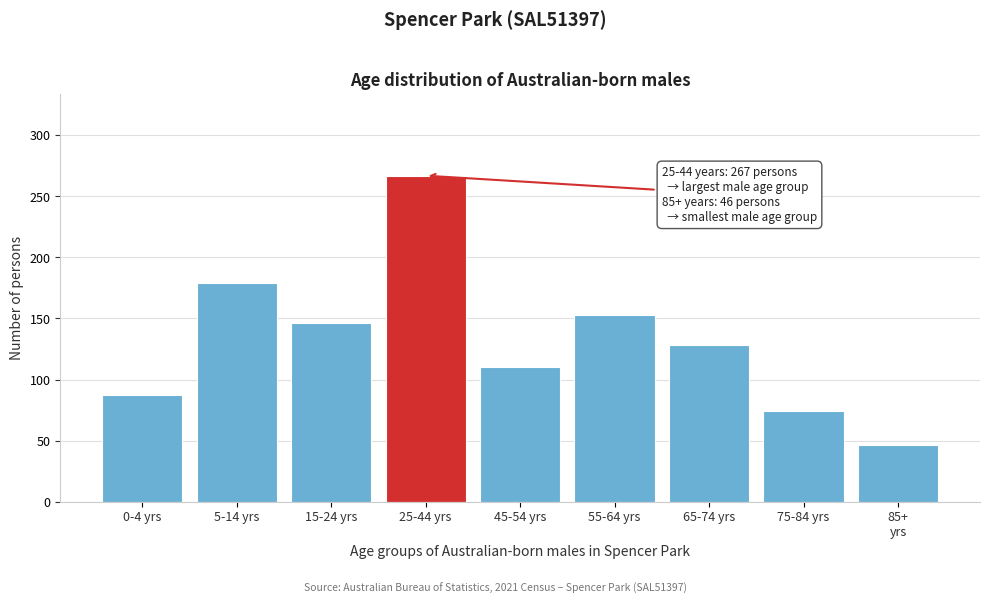

Reading left to right, list all the values displayed in this chart.

87	179	146	267	110	153	128	74	46